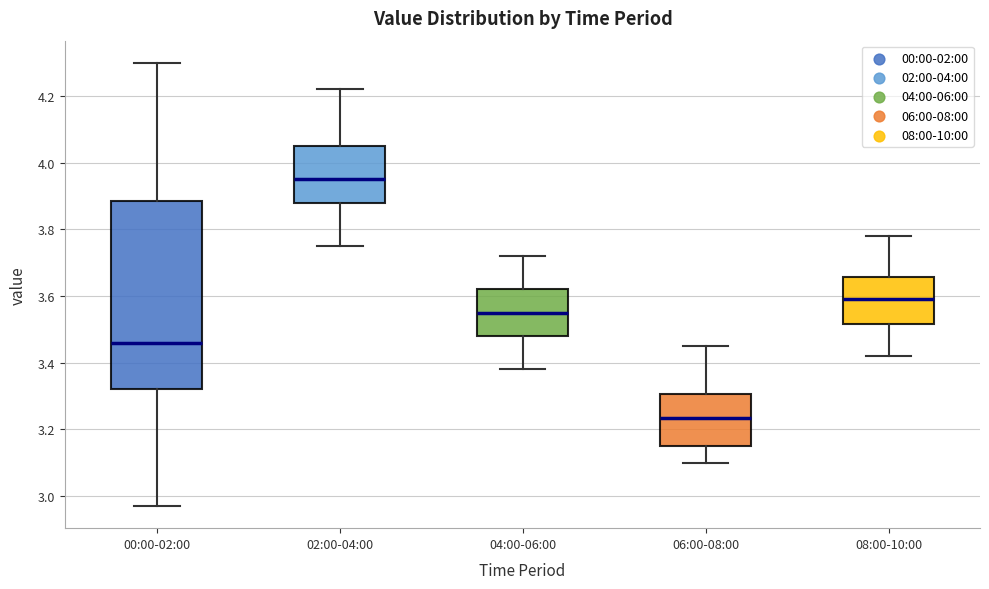

Which box's median line is the lowest?

06:00-08:00